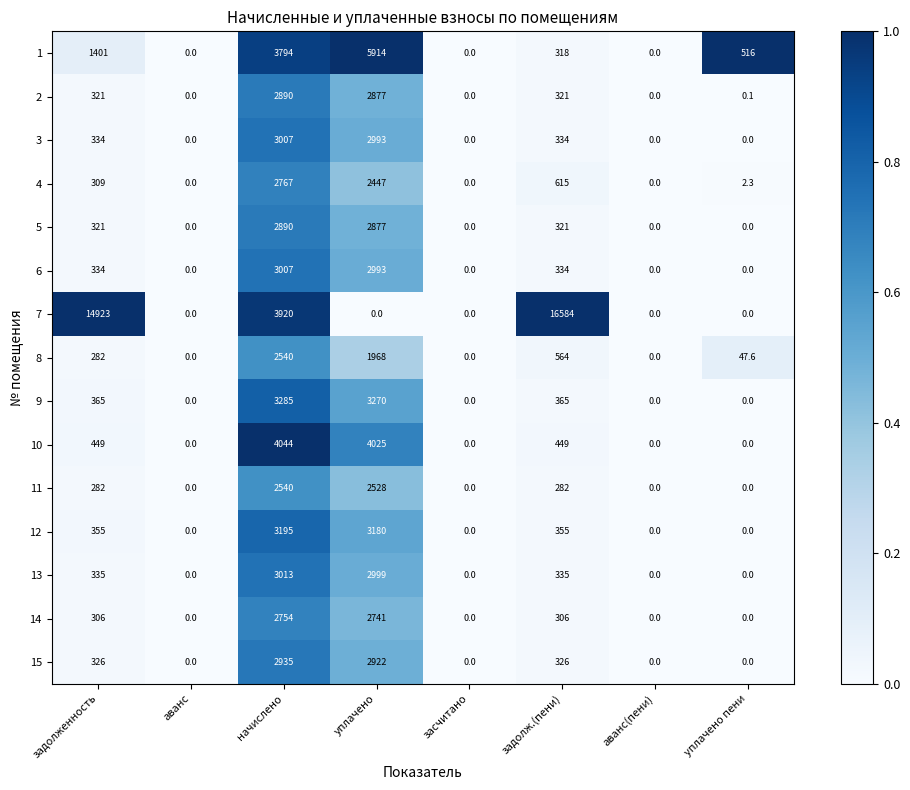

Which series has the largest total across all categories?

7